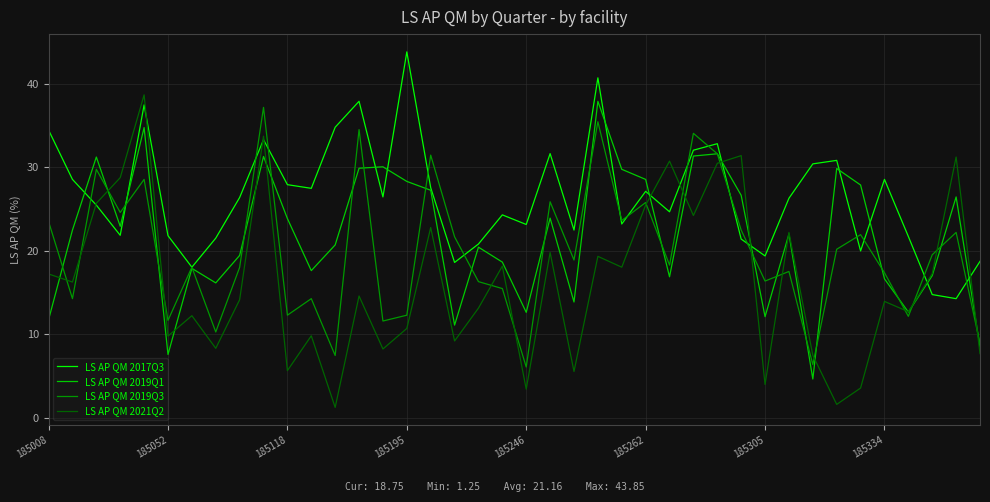

Which series has the largest range (max minus min)?

LS AP QM 2021Q2